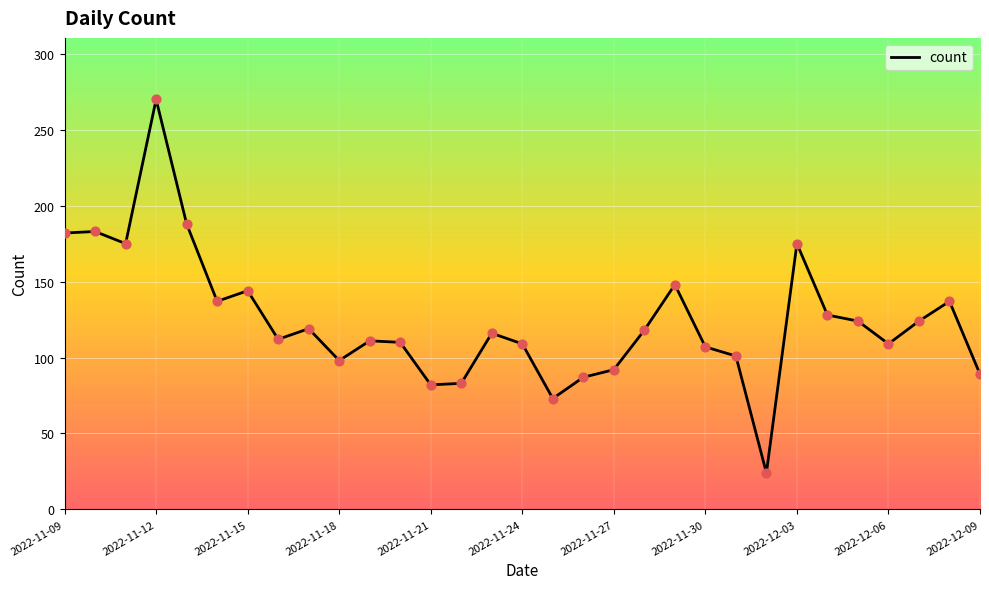

What is the maximum value shown in the chart?

270